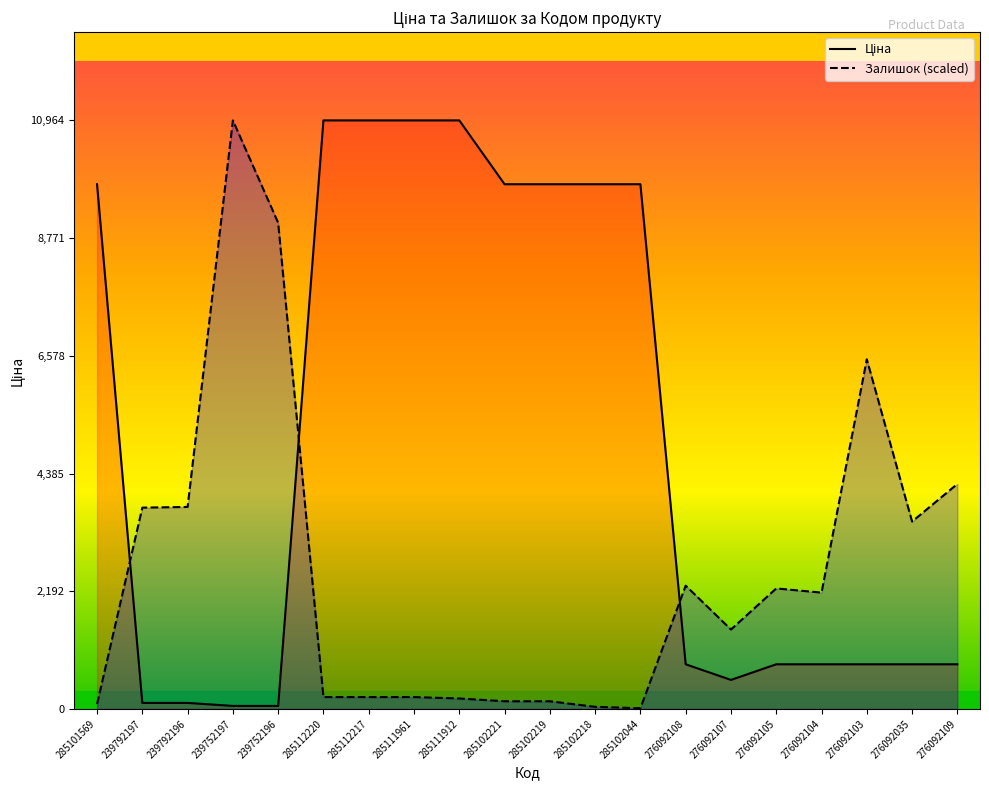

What is the smallest value displayed?

13.0